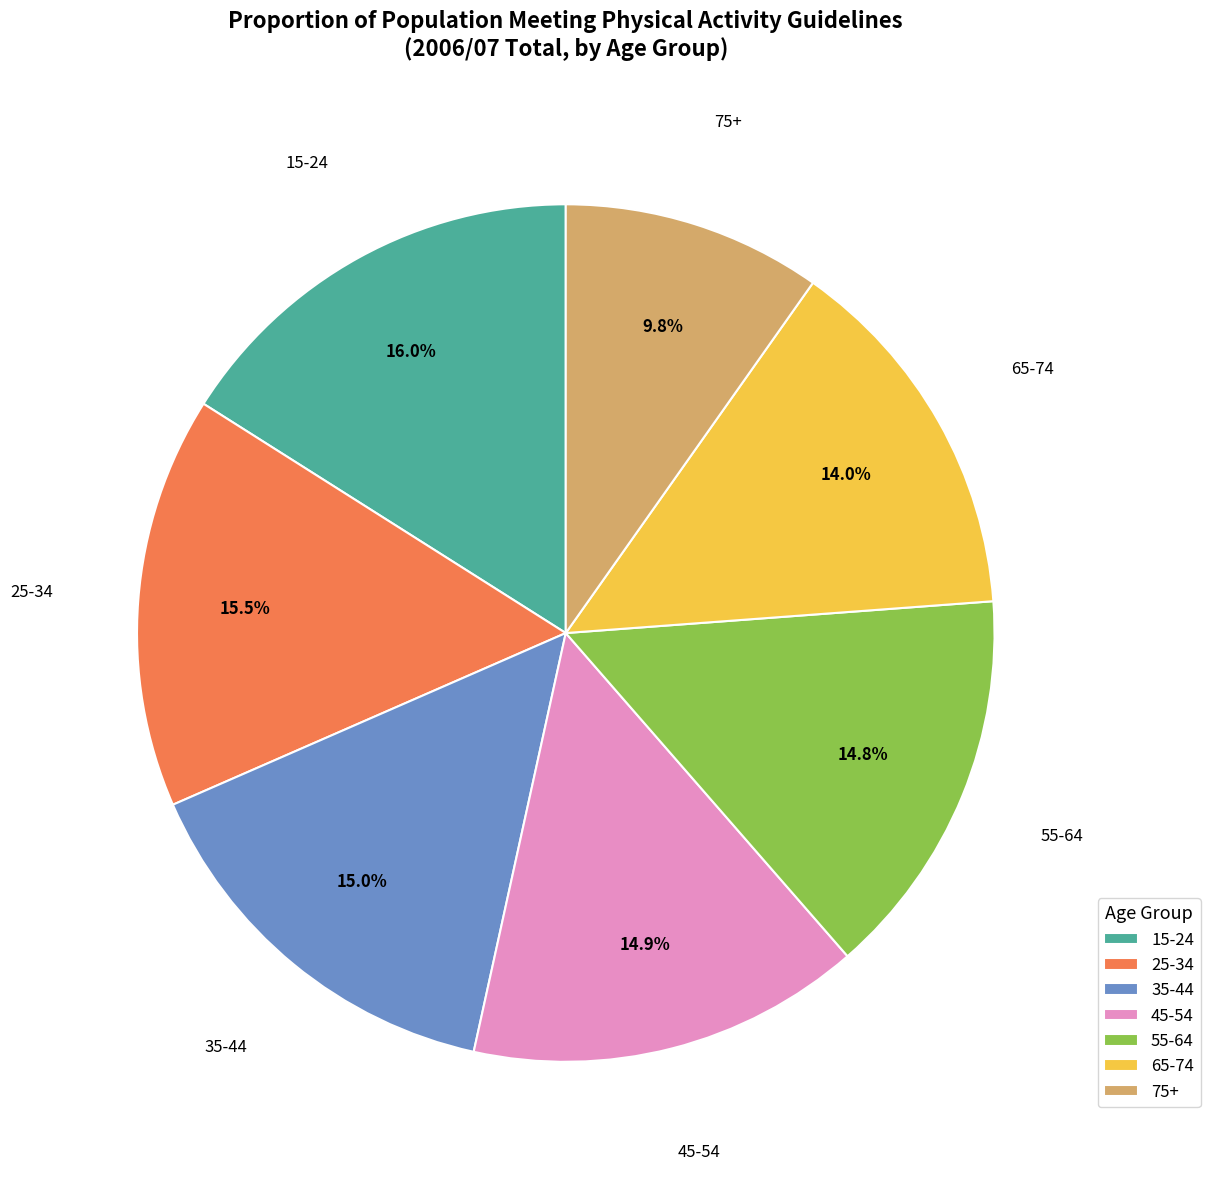

Is there a majority slice in this chart?

No